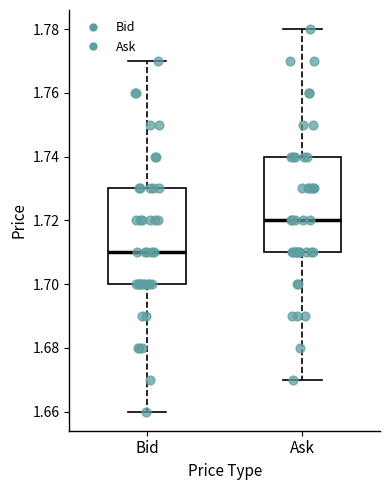

Where does the lower whisker of the box for Ask end on the y-axis? The values are not printed on the chart, so give them approximately, as read against the axis.

1.67